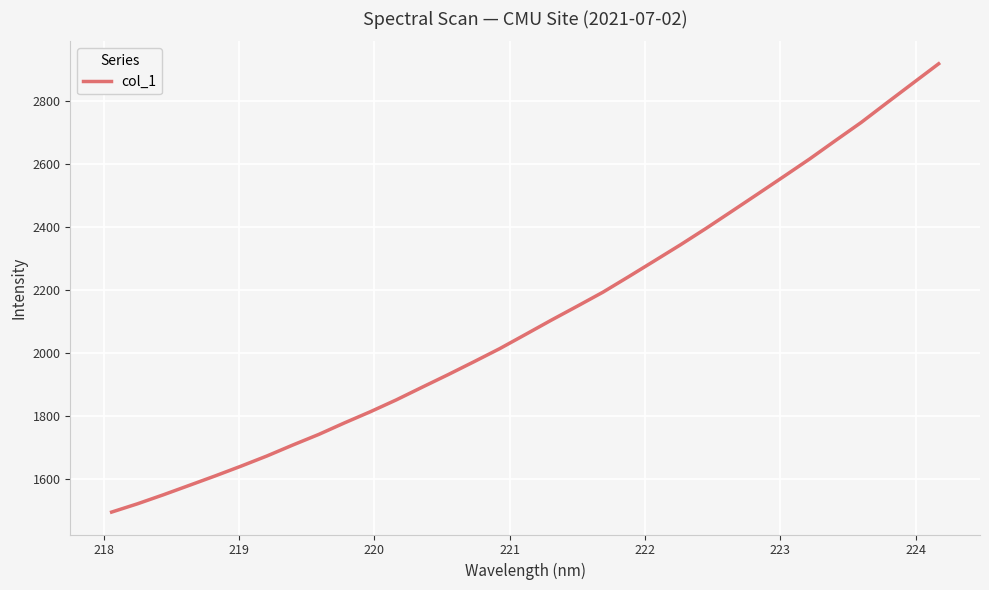

Does the chart display data point markers on the line(s)?

No